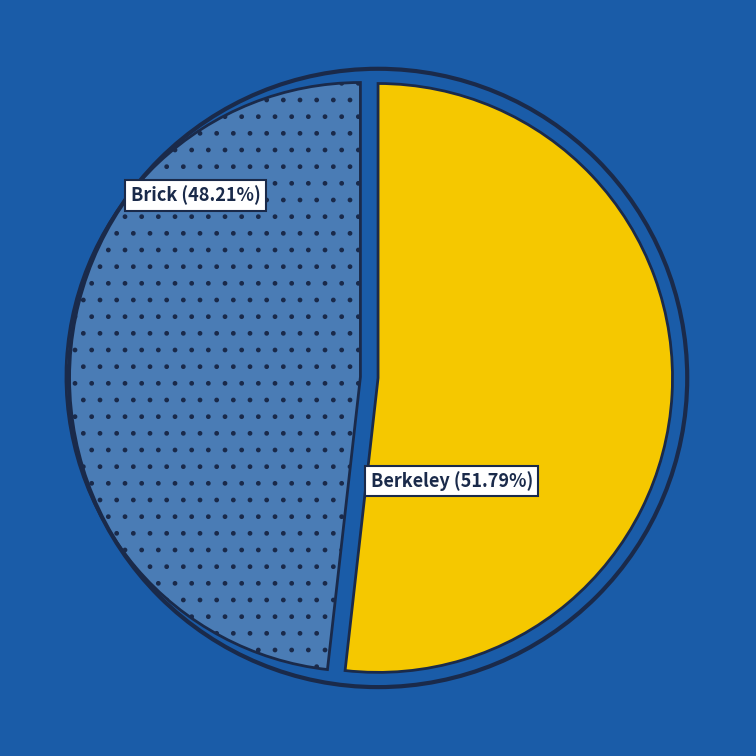

Does any single category account for the majority?

Yes